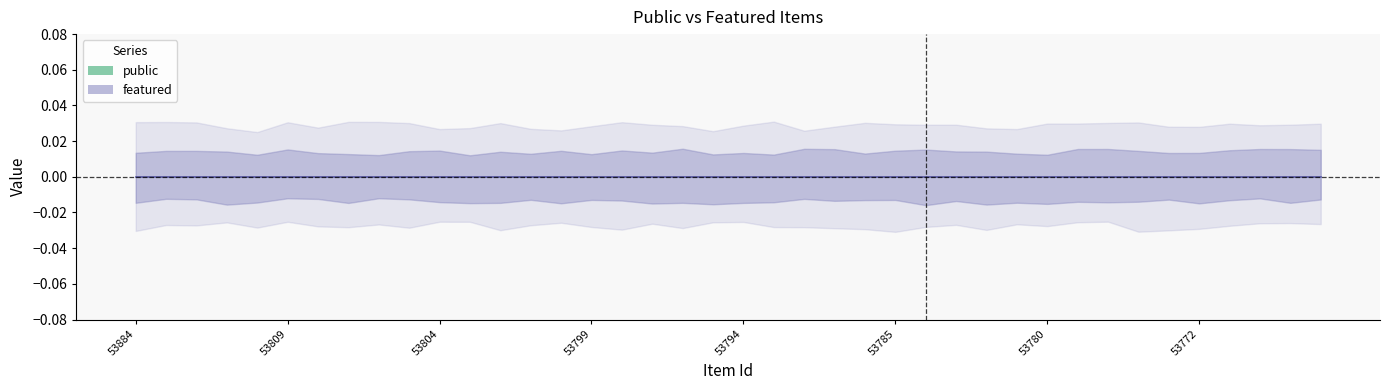

Which series has the largest range (max minus min)?

public